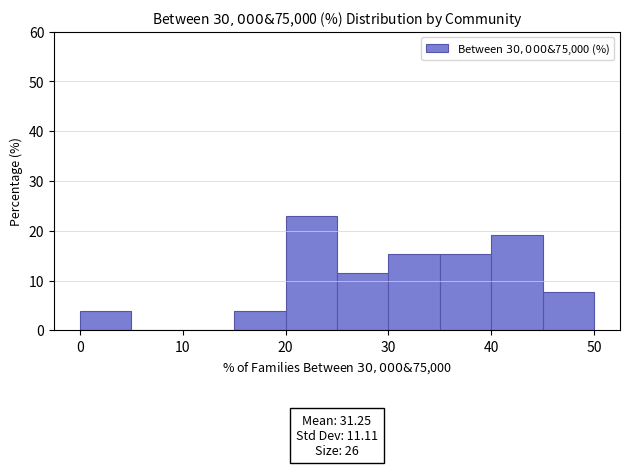

Which range on the x-axis has the tallest bar?

20 to 25